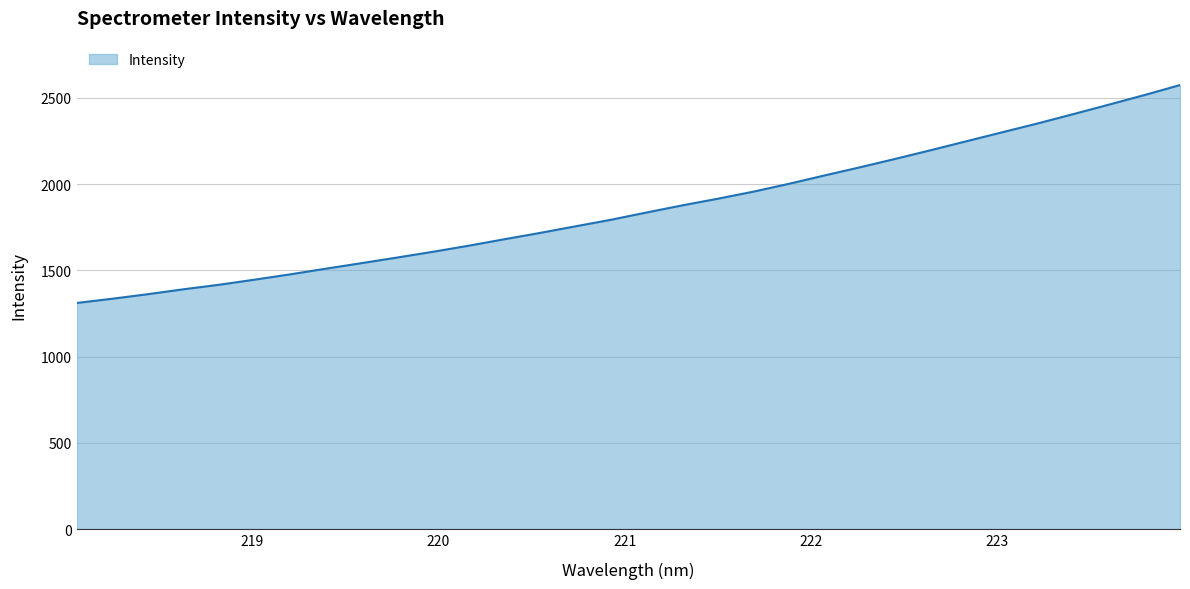

How many categories are shown in the chart?

32